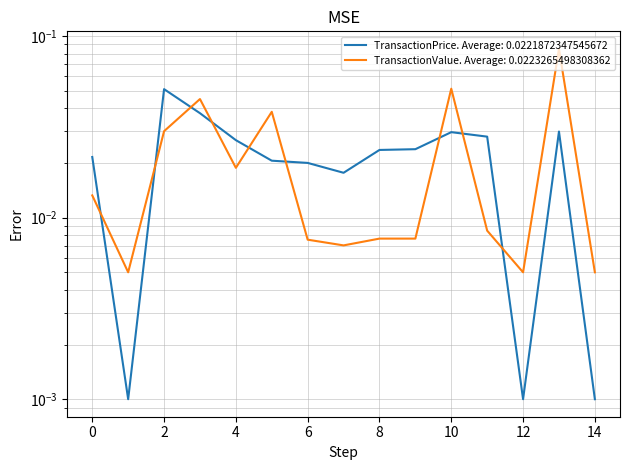

List the series in order of their peak value, highest first.

transactionValue, transactionPricePerShare